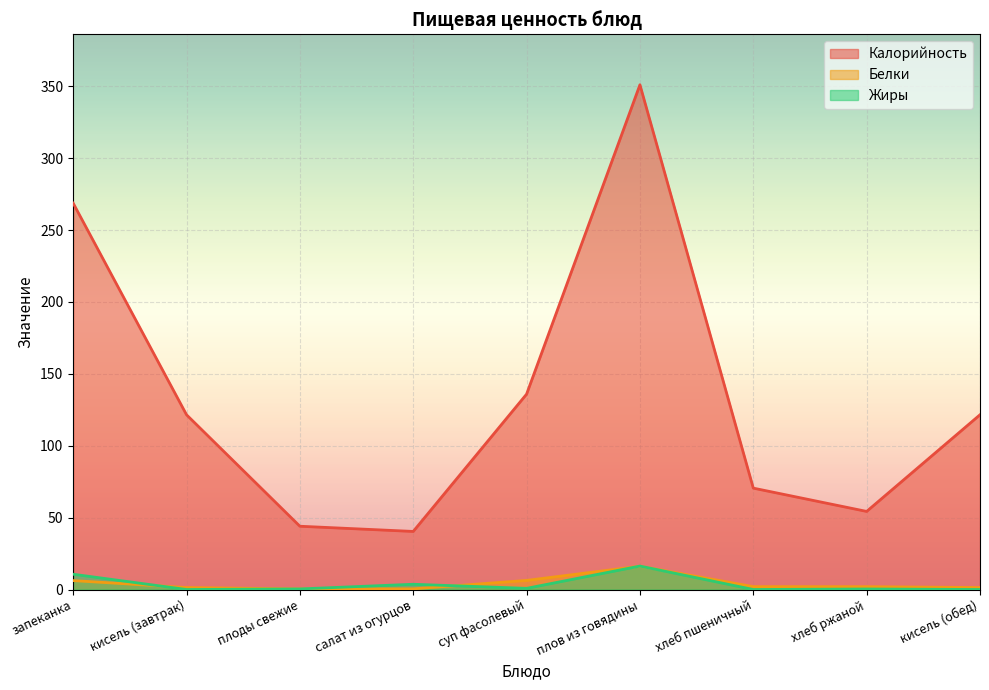

True or false: Калорийность and Жиры cross at least once.

False